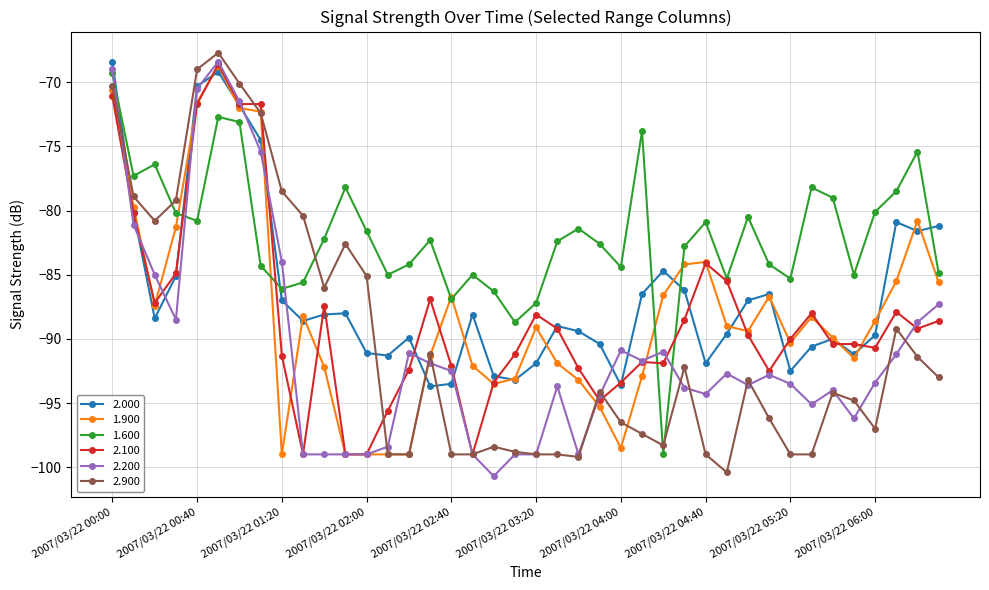

How many lines are shown in the chart?

6